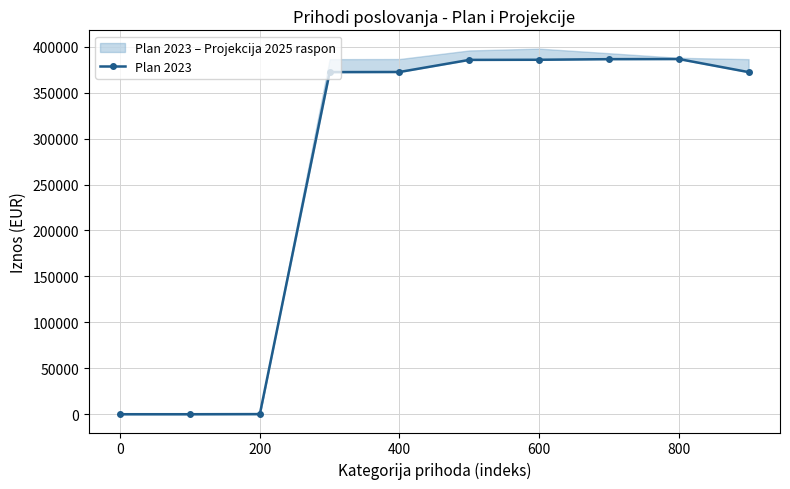

How many lines are shown in the chart?

1